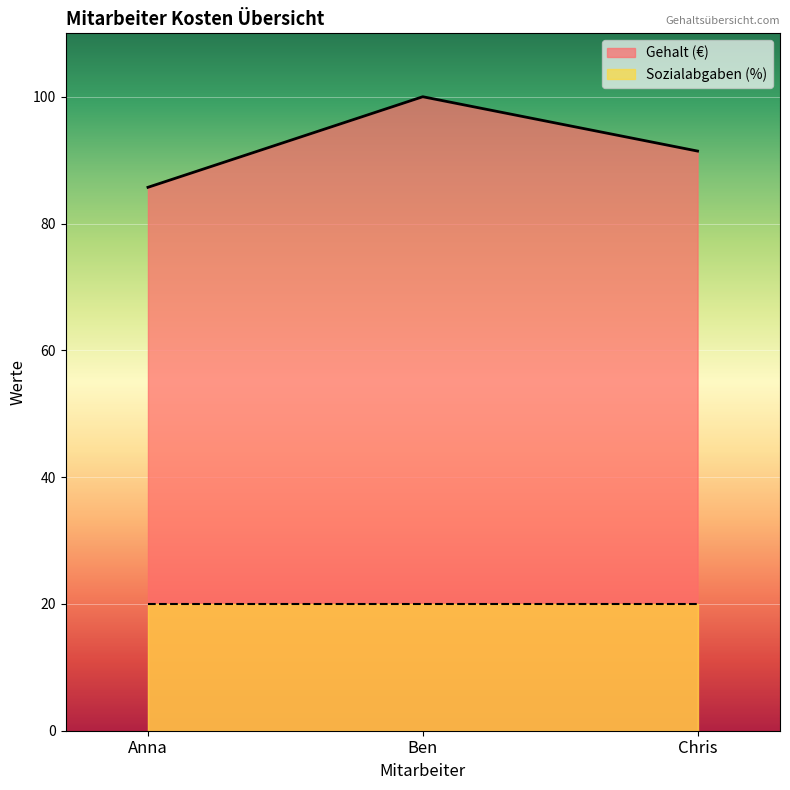

What is the ratio of the value at Chris to the value at Anna?

1.1